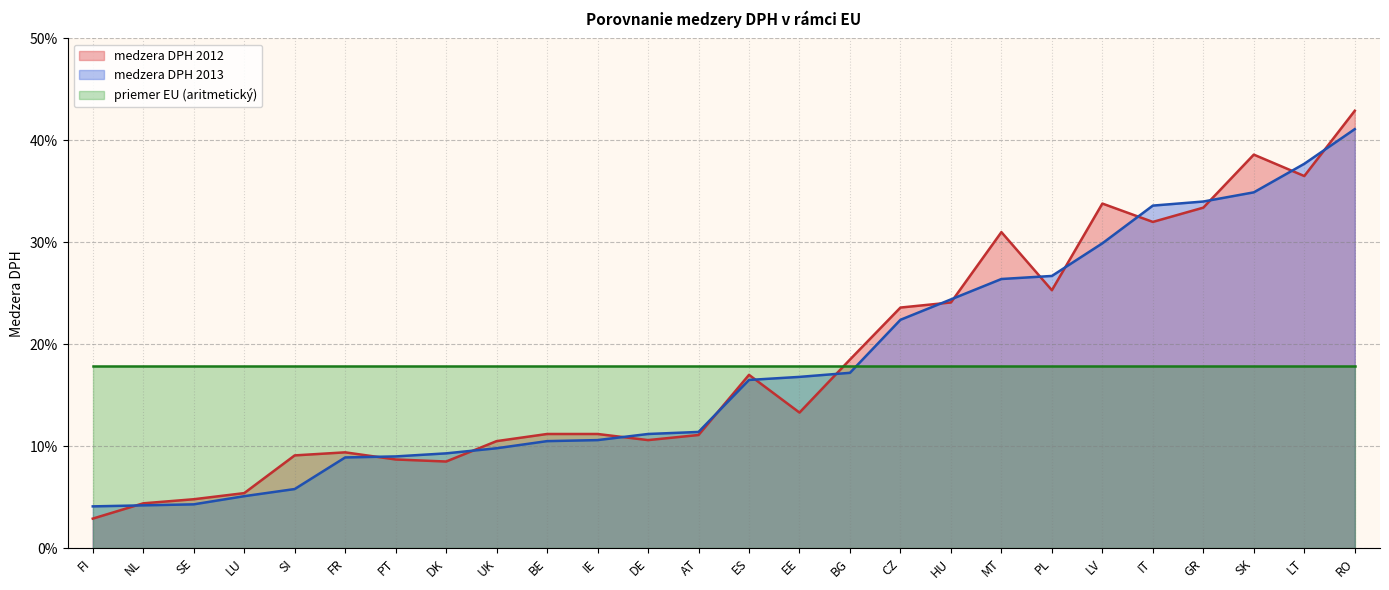

Which series has the widest spread of values?

medzera DPH 2012